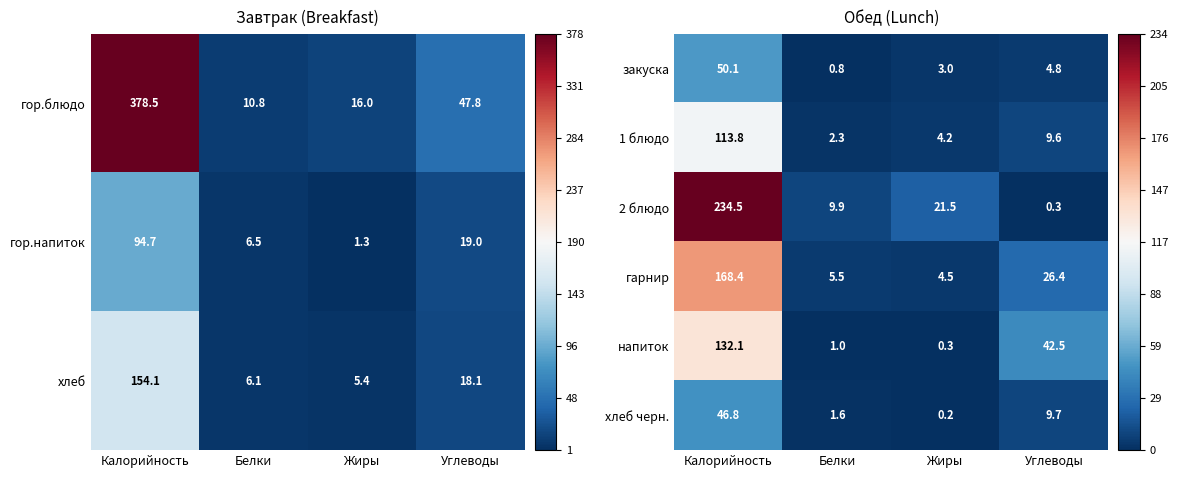

What value does the закуска series have at Жиры?

3.0